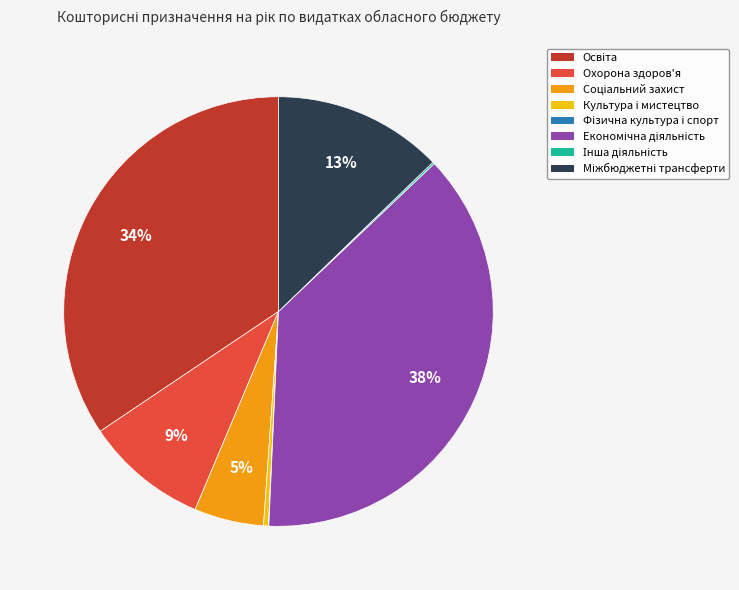

Is there any slice that represents more than half of the pie?

No